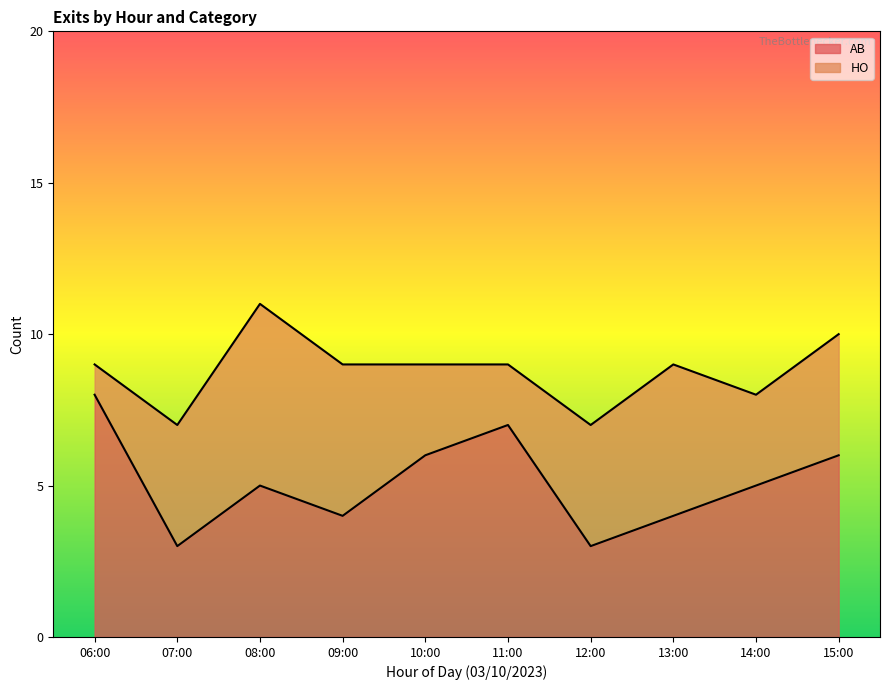

What is the difference between the values at 13:00 and 12:00?

1